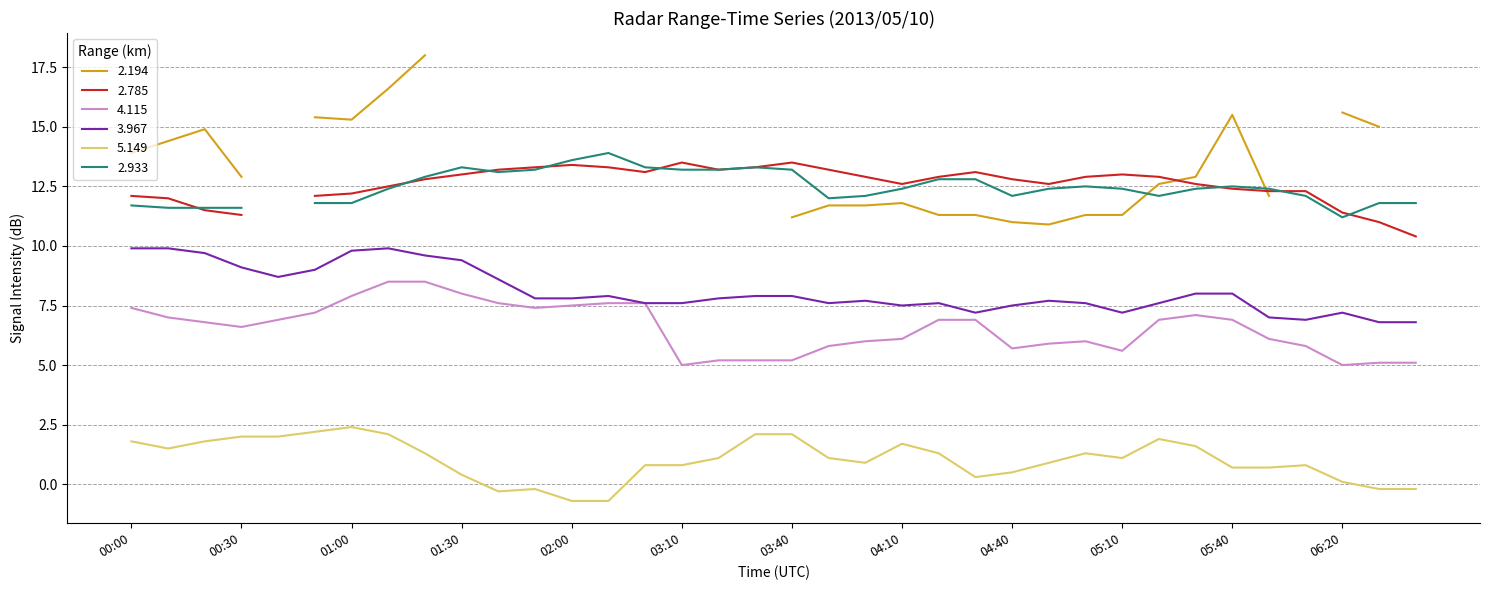

What is the maximum value for 4.115?

8.5